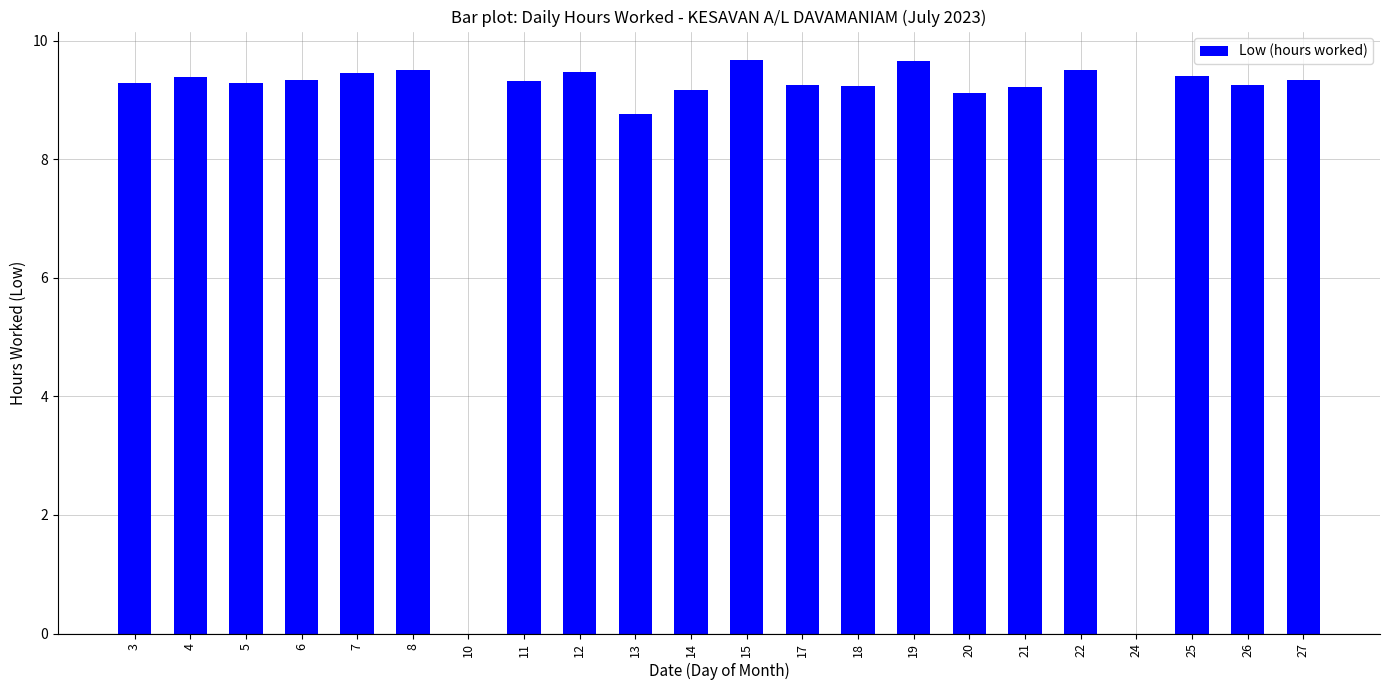

Approximately how many times larger is the value at 13 compared to 3?

0.9